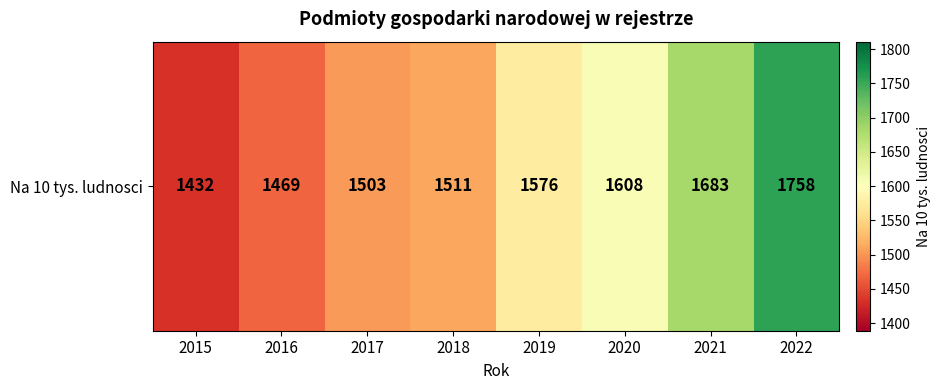

List the labels in order of value, largest first.

2022, 2021, 2020, 2019, 2018, 2017, 2016, 2015